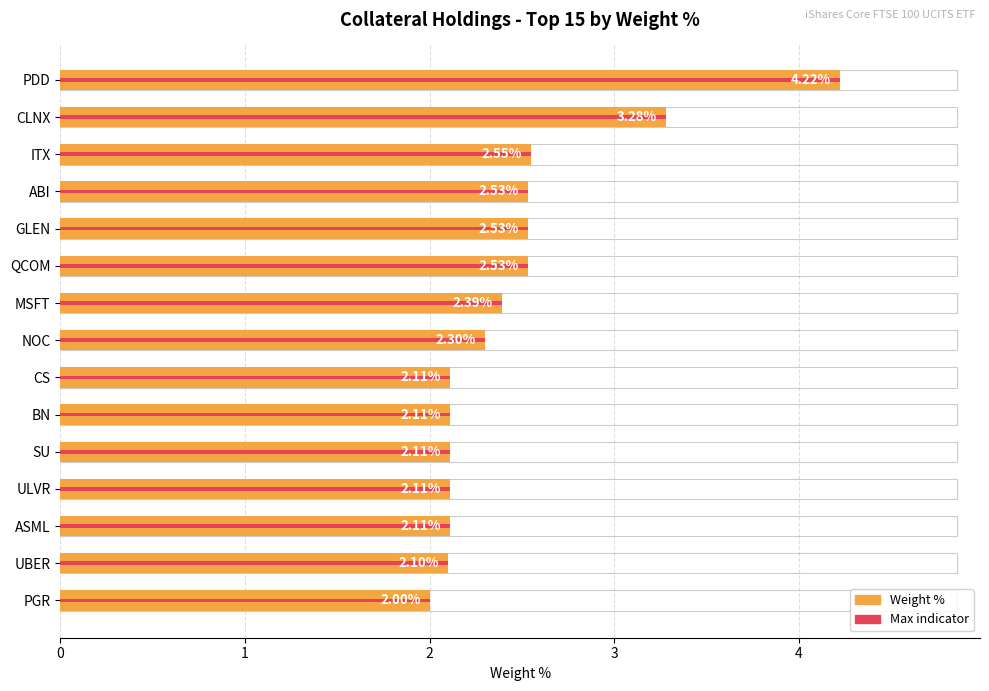

Read the value at CLNX.

3.3